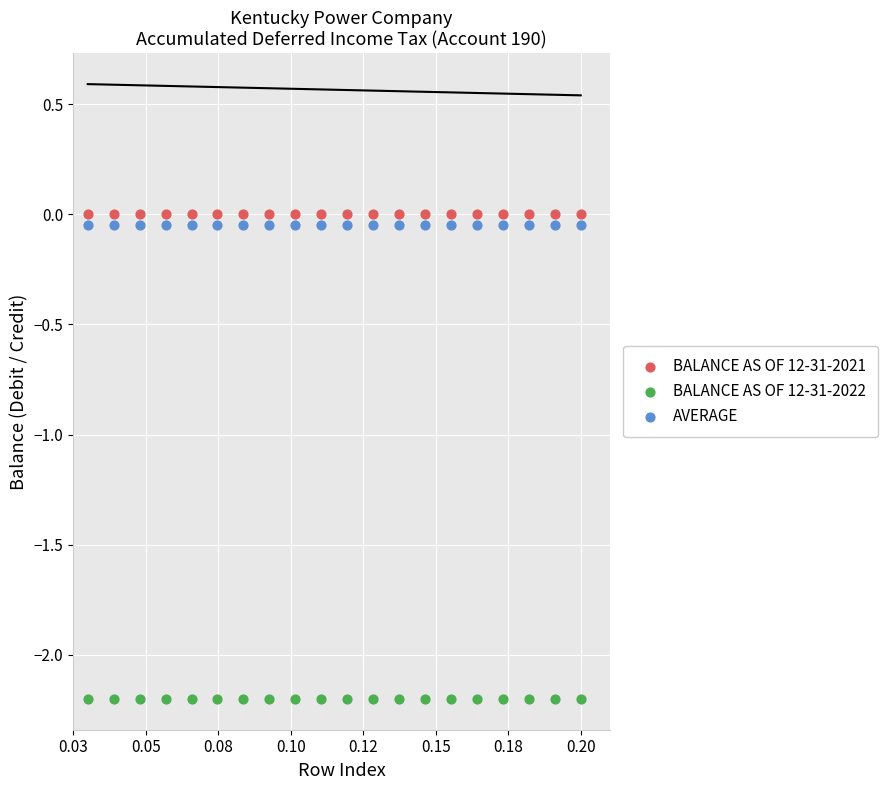

Which series contains the lowest Y value?

BALANCE AS OF 12-31-2022